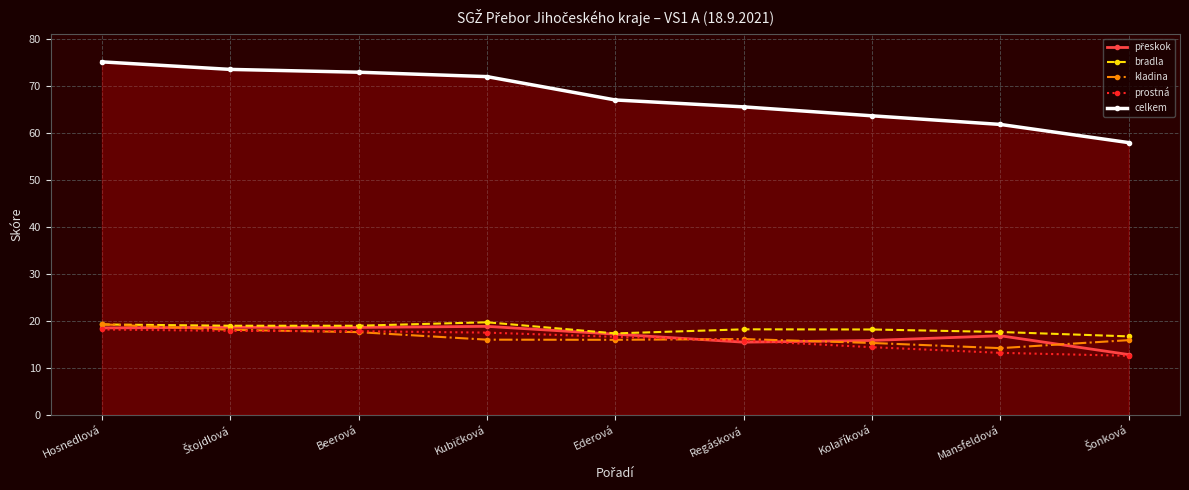

Which series has the widest spread of values?

celkem